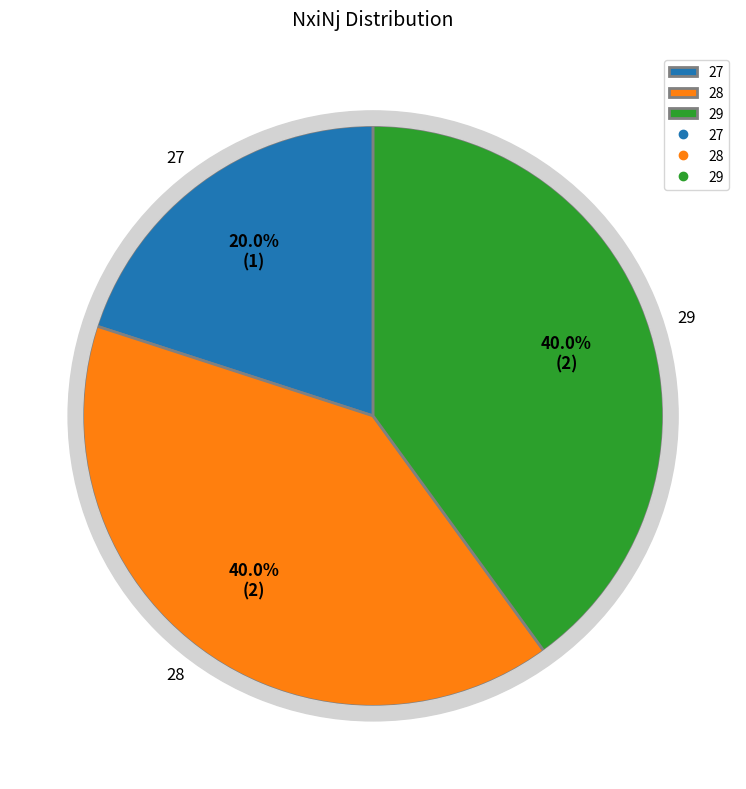

What is the ratio of the value at 28 to the value at 29?

1.0